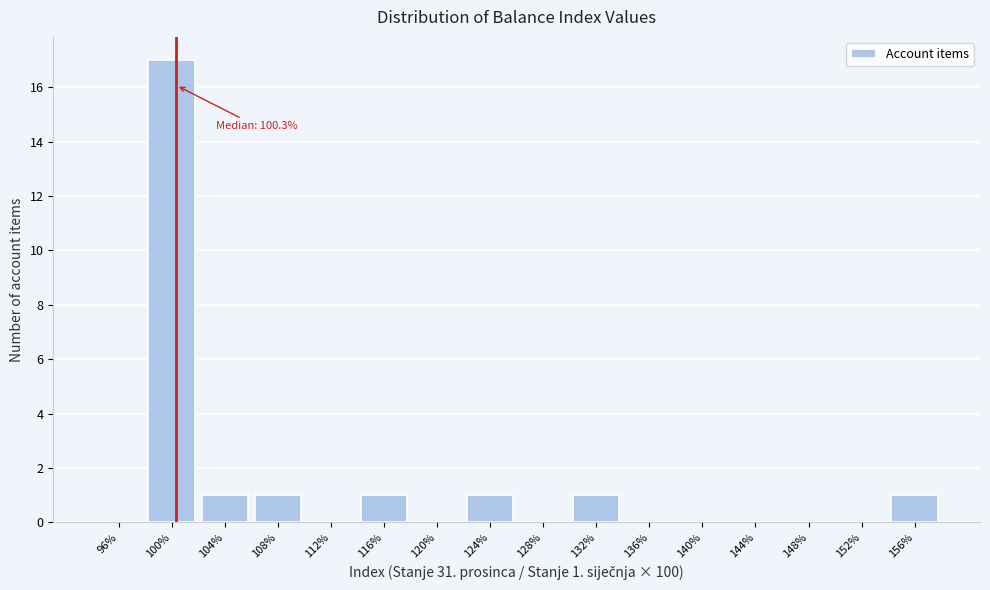

Which range on the x-axis has the tallest bar?

98 to 102